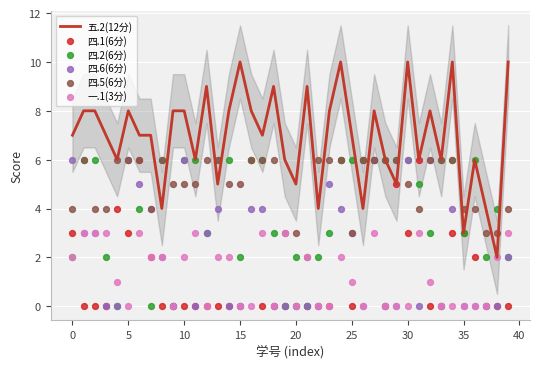

Which series has the widest spread of Y values?

五.2(12分)